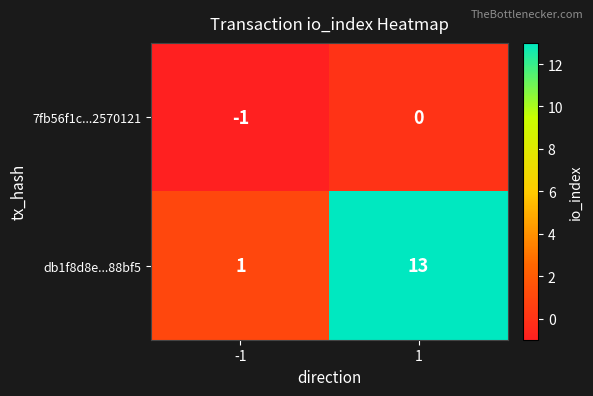

Between -1 and 1, which series saw the biggest shift?

db1f8d8e...88bf5